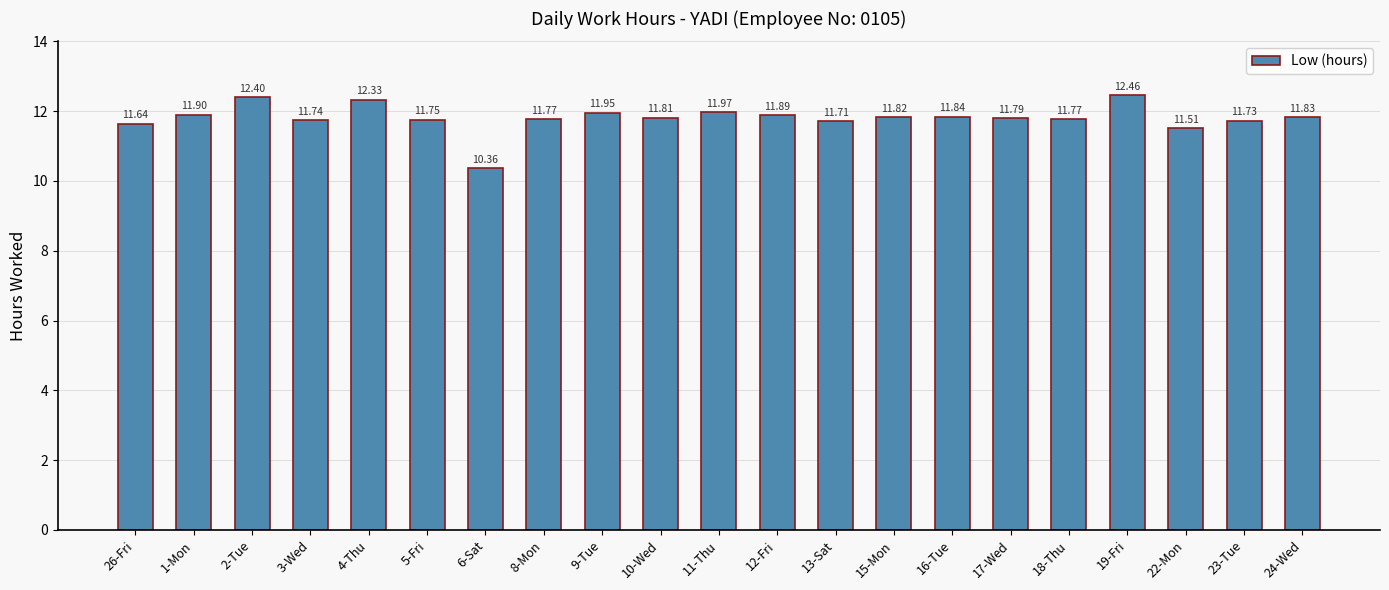

What is the sum of the values at 16-Tue and 8-Mon?

23.6